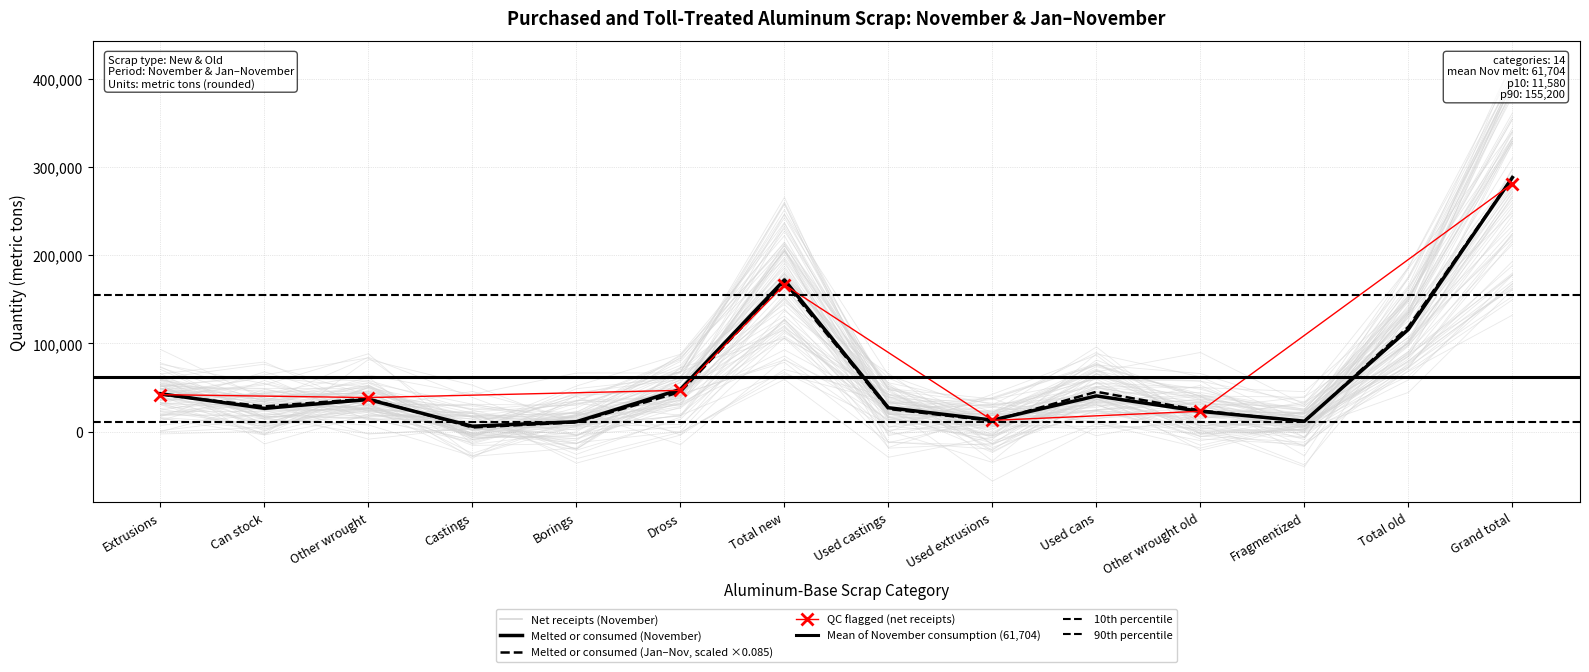

What position from the left is Can stock?

2